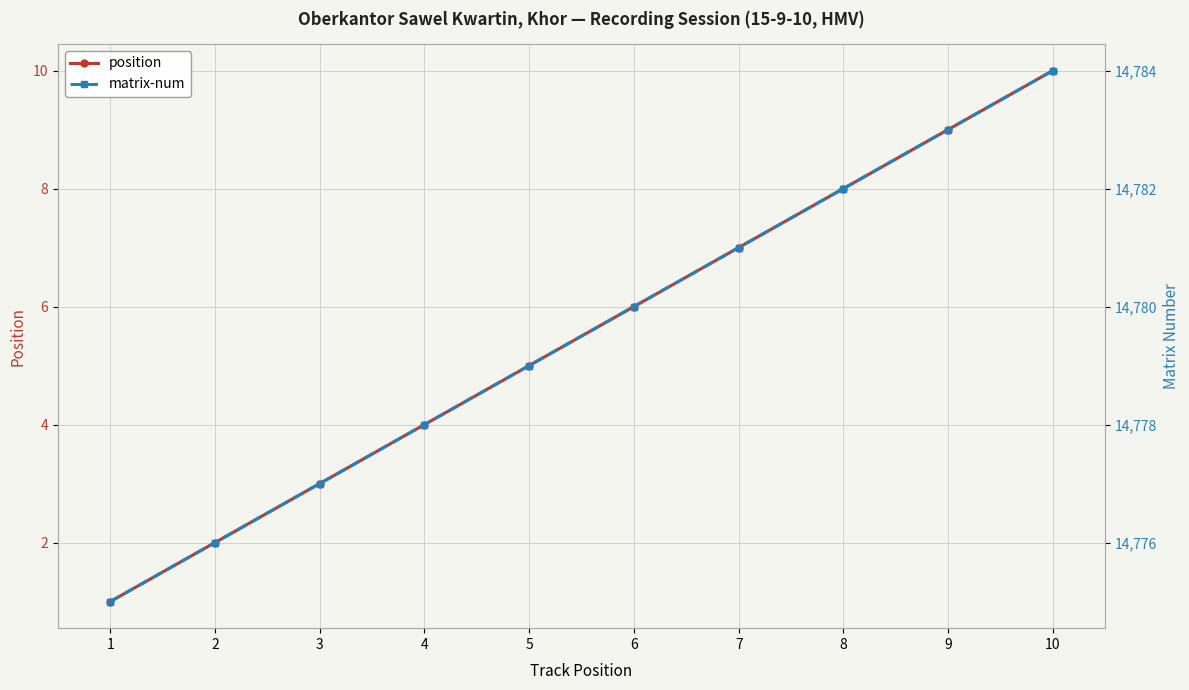

At 9, list the series in order from largest to smallest.

matrix-num, position